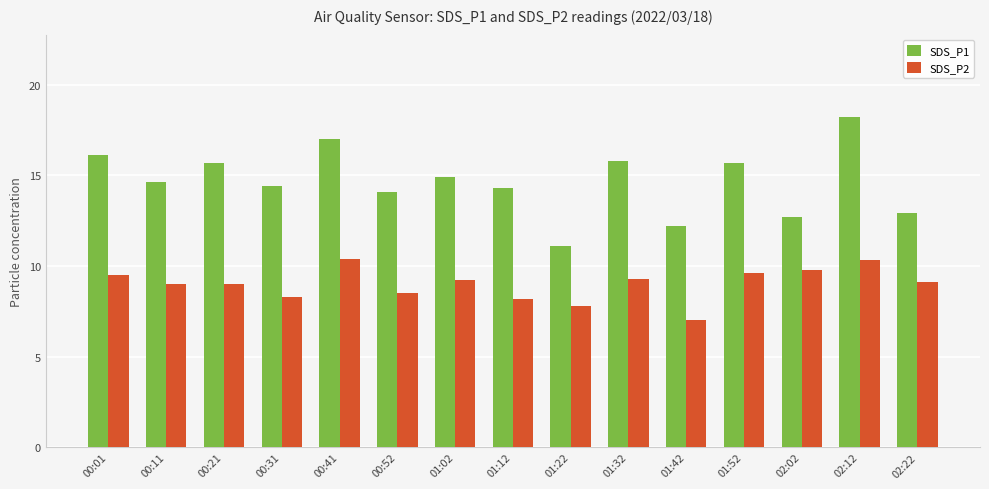

What is the total value across all series at 00:11?

23.6